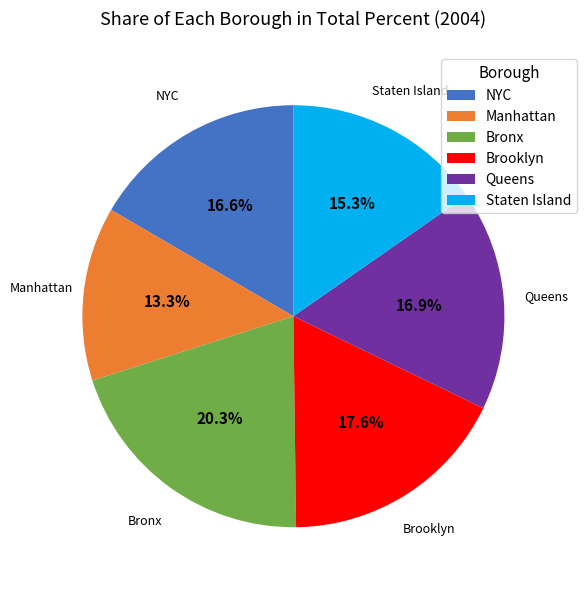

What is the largest slice in the pie chart?

Bronx